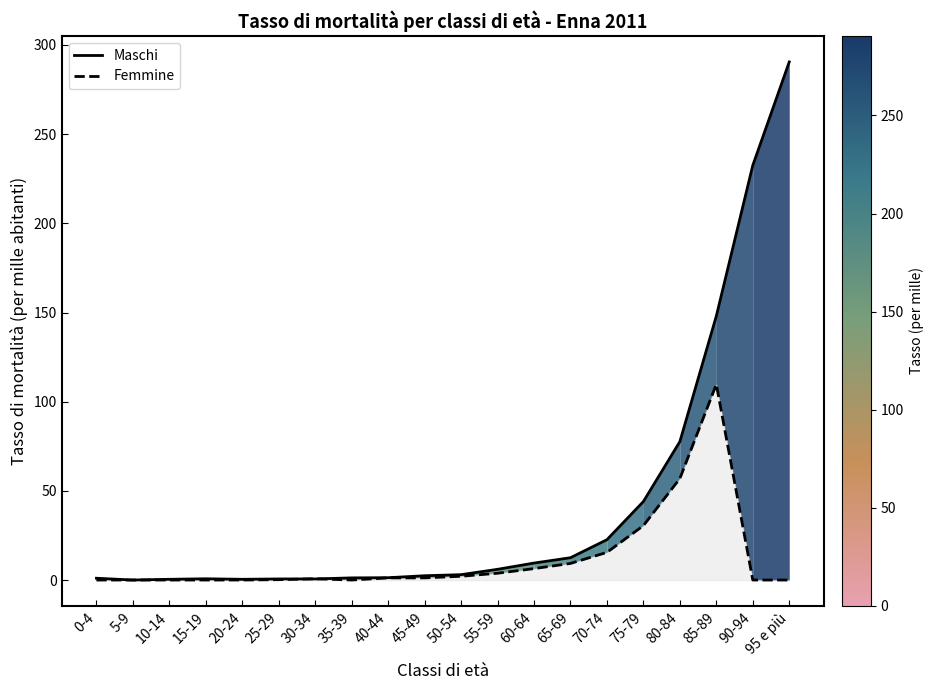

Between 0-4 and 75-79, which series saw the biggest shift?

Maschi